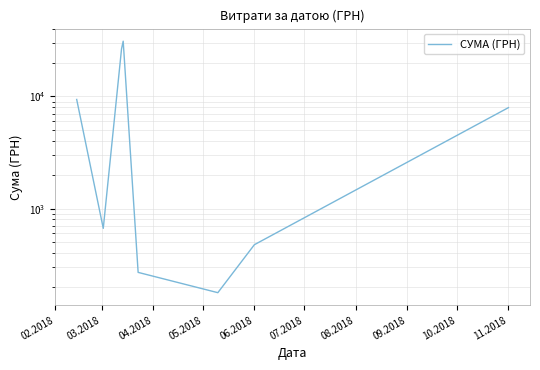

Where is the data nearest to the value 15649?

02.2018